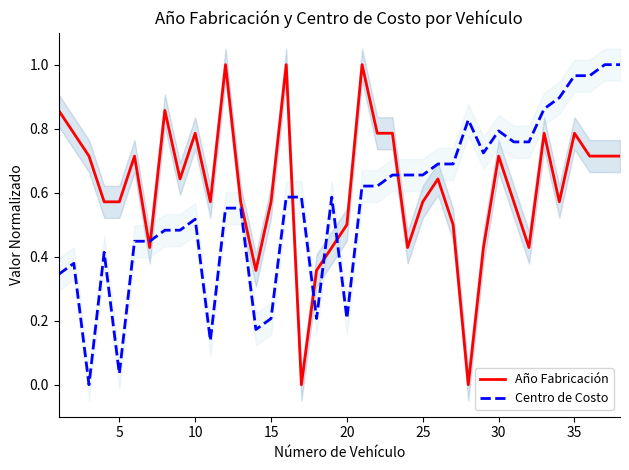

At how many categories does at least one series exceed 0?

38